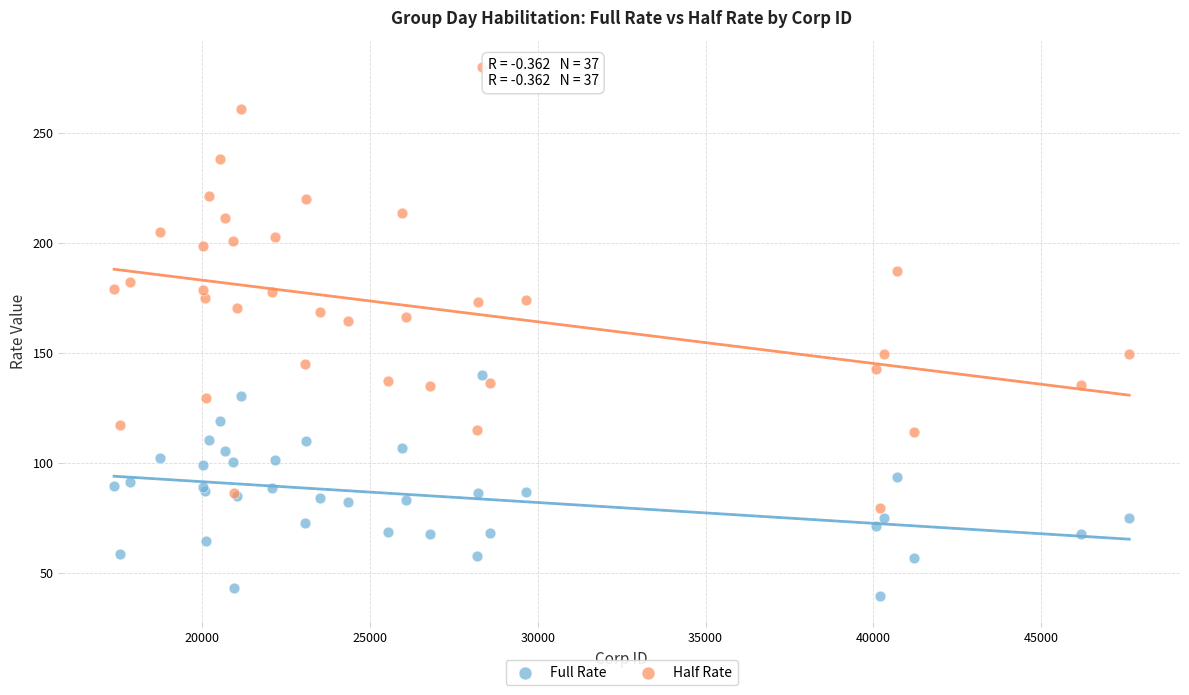

What is the X range (max minus min) for the scatter plot?

30260.0